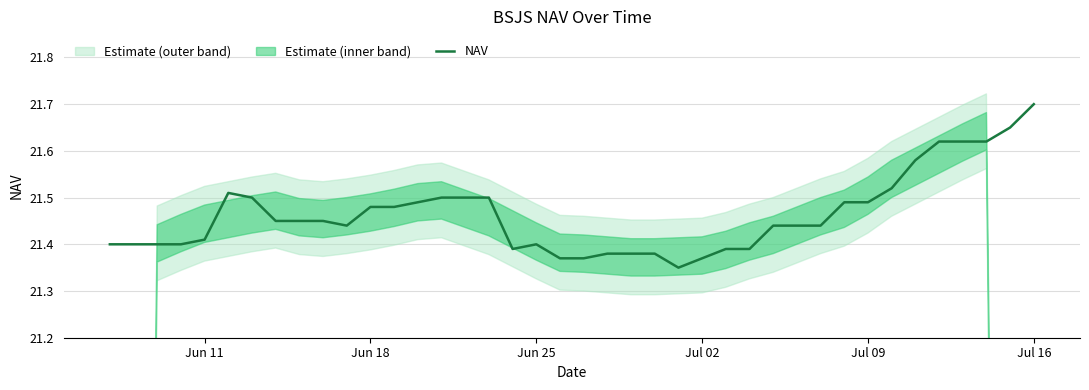

What is the minimum value shown in the chart?

21.4